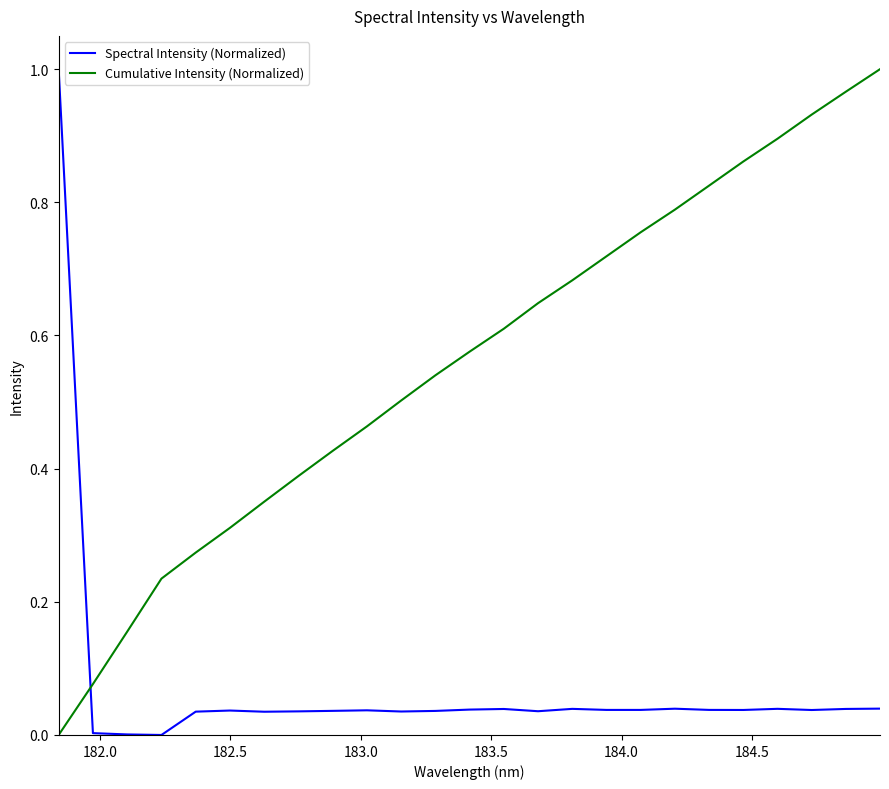

How many intersections are there between Cumulative Intensity (Normalized) and Spectral Intensity (Normalized)?

1